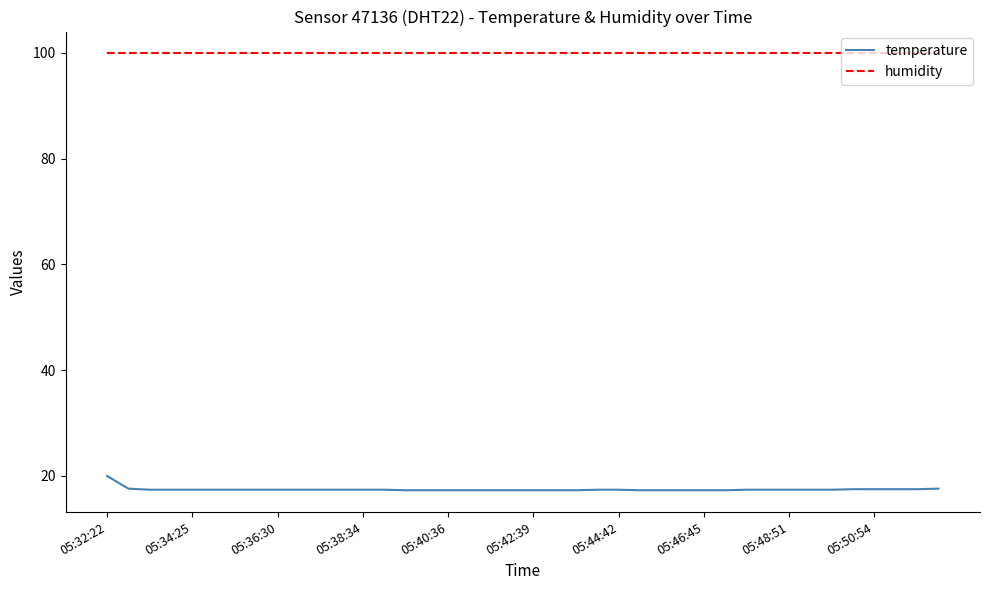

What is the highest value of the temperature series?

20.0